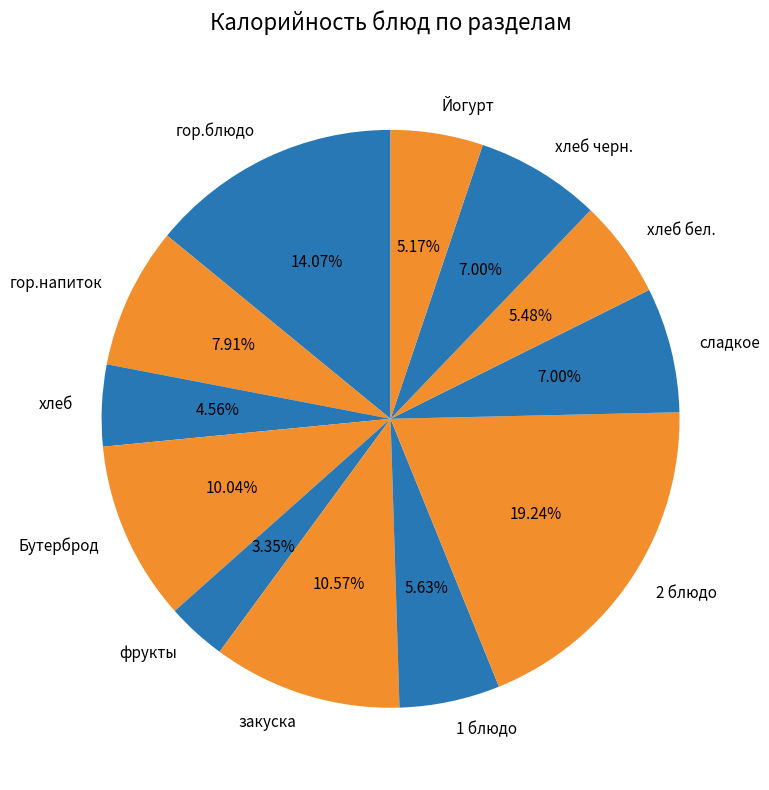

Is сладкое the majority of the pie?

No